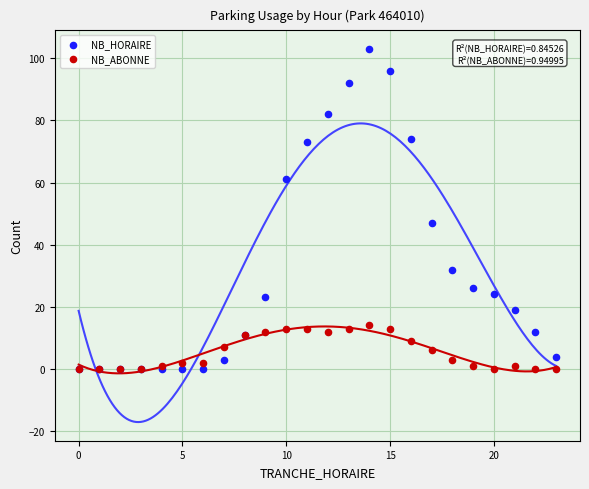

Which series has the largest Y range (max minus min)?

NB_HORAIRE